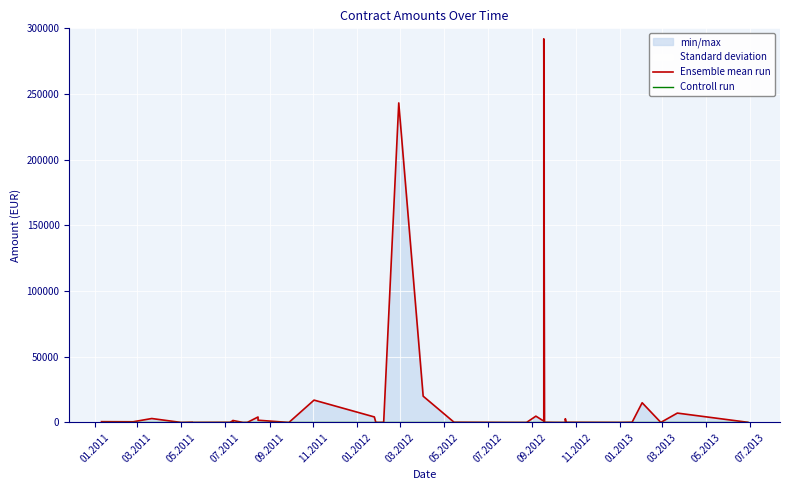

True or false: Controll run and Ensemble mean run intersect in this chart.

False